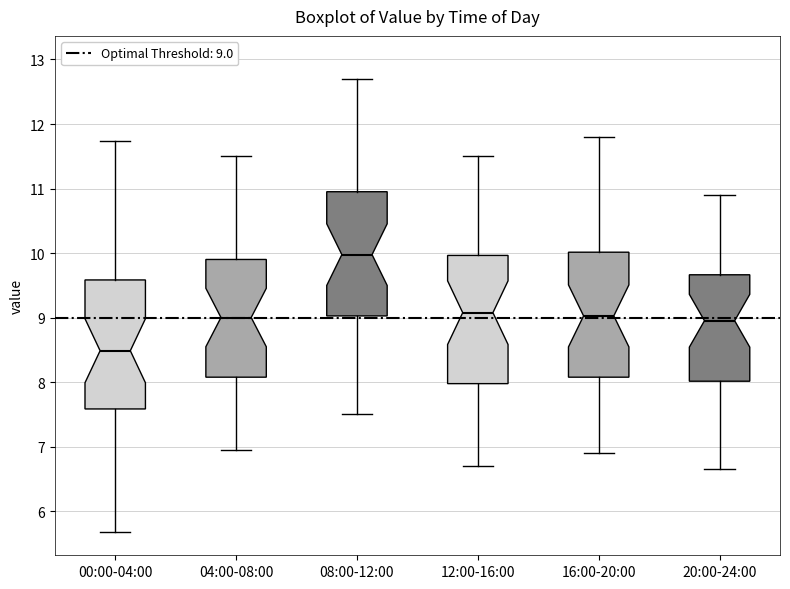

Where does the median line of the box for 08:00-12:00 sit on the y-axis? The values are not printed on the chart, so give them approximately, as read against the axis.

10.0